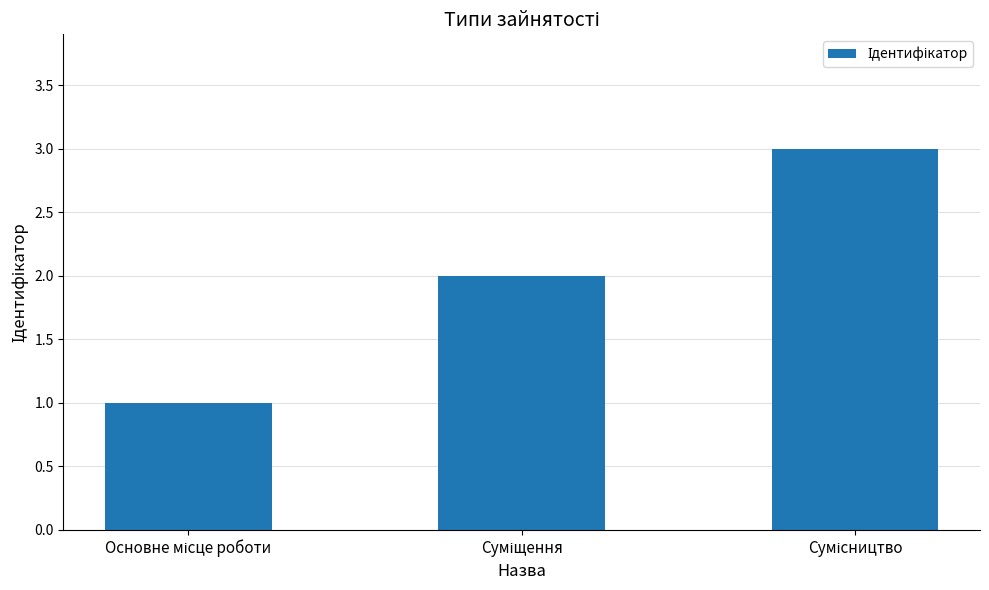

What is the sum of all values?

6